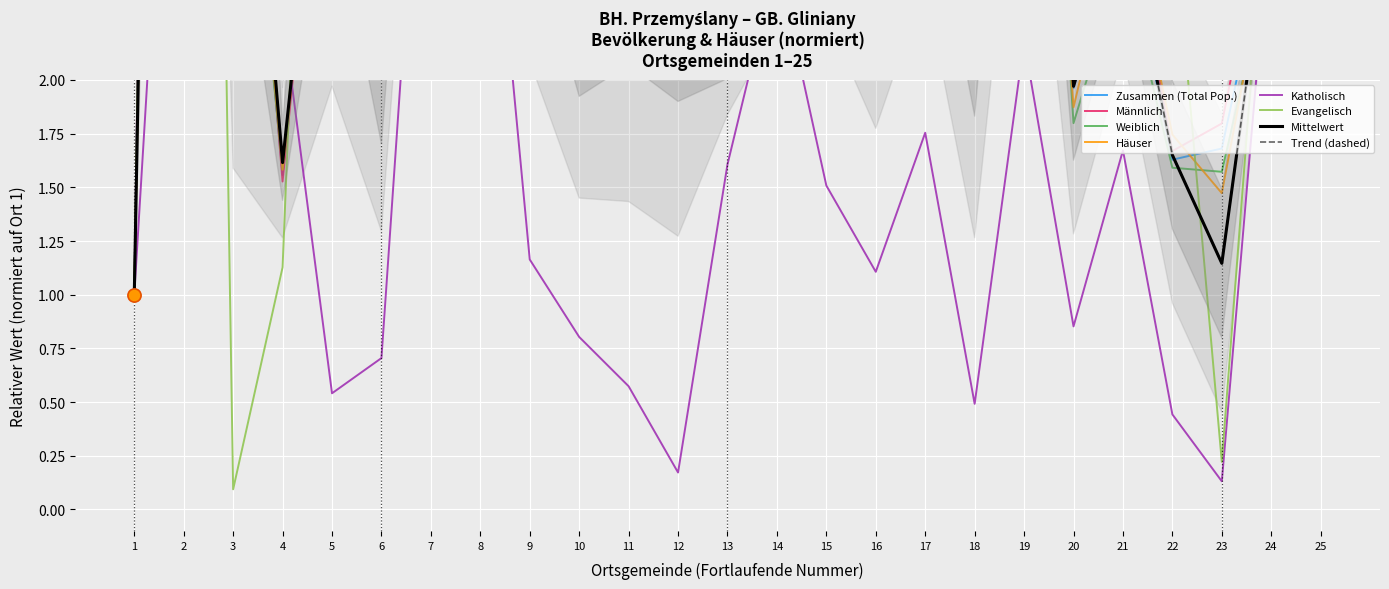

Is the value of Evangelisch at 3 greater than the value of Zusammen (Total Pop.) at 13?

No